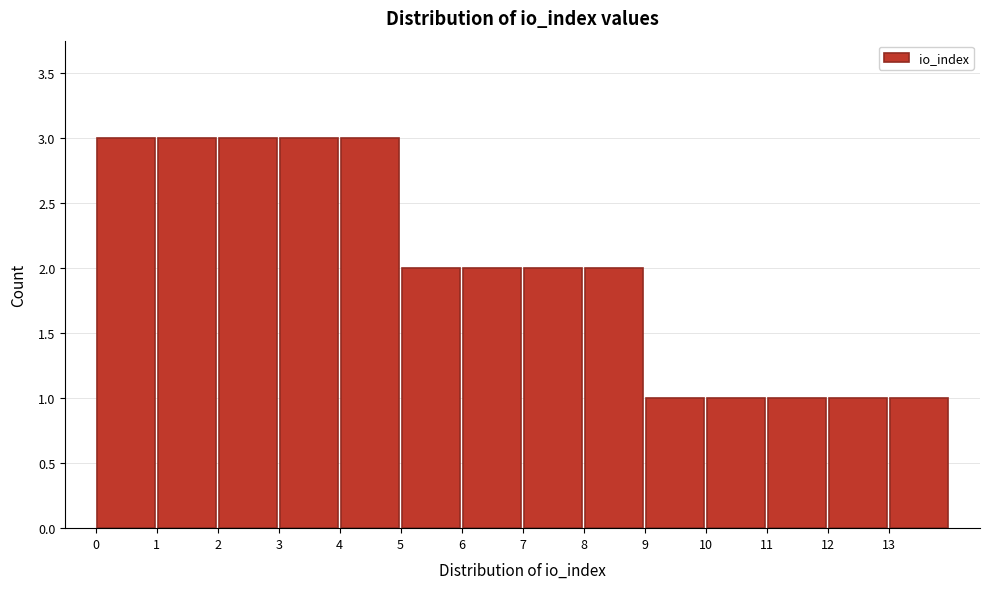

How tall is the bar that spans 1 to 2 on the x-axis? The values are not printed on the chart, so give them approximately, as read against the axis.

3